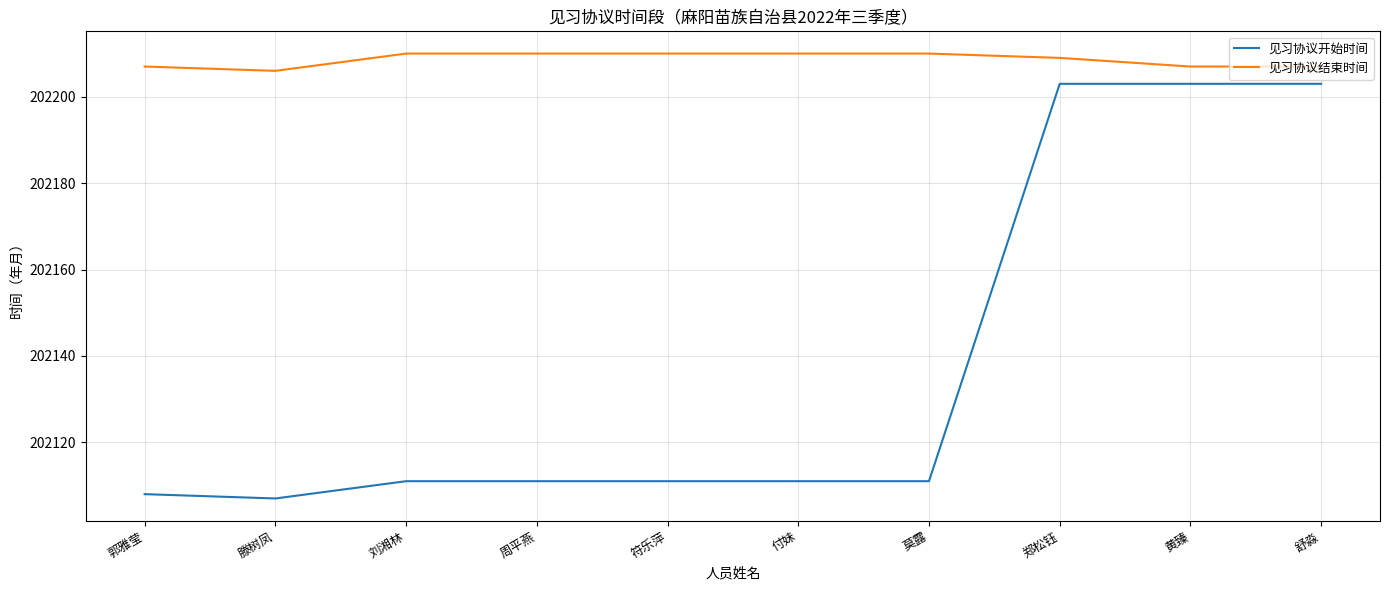

Rank the series at 周平燕 from highest to lowest value.

见习协议结束时间, 见习协议开始时间